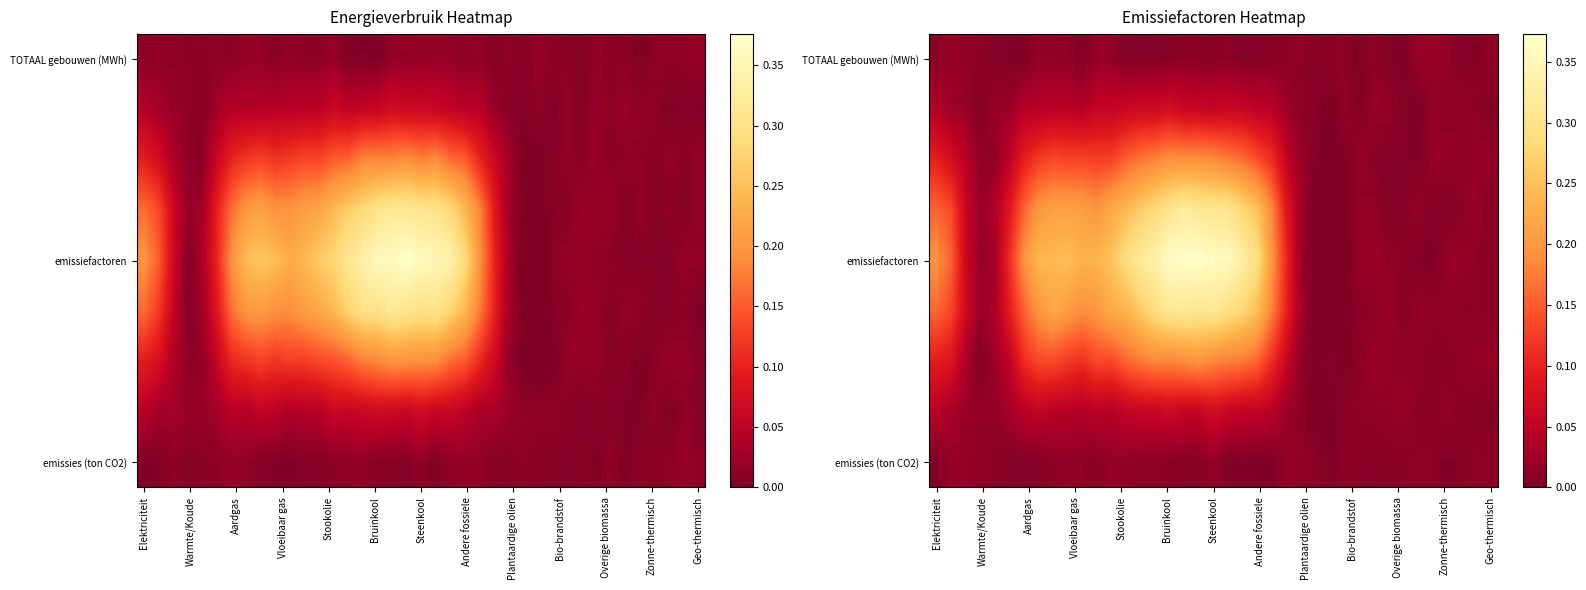

What is the maximum value shown in the chart?

0.4